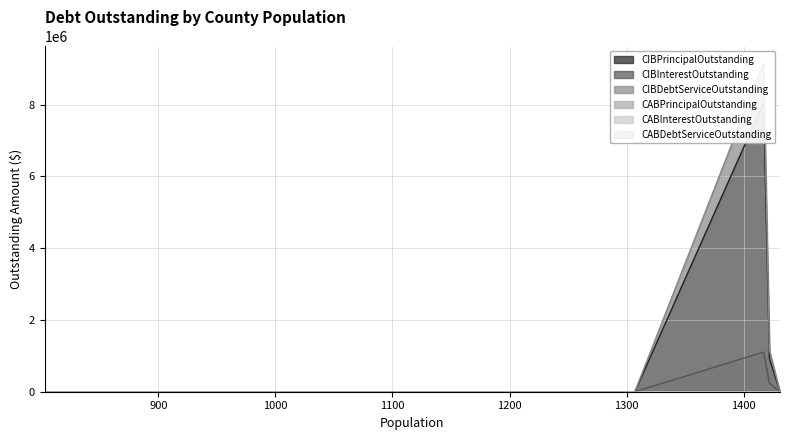

How many categories are shown in the chart?

9